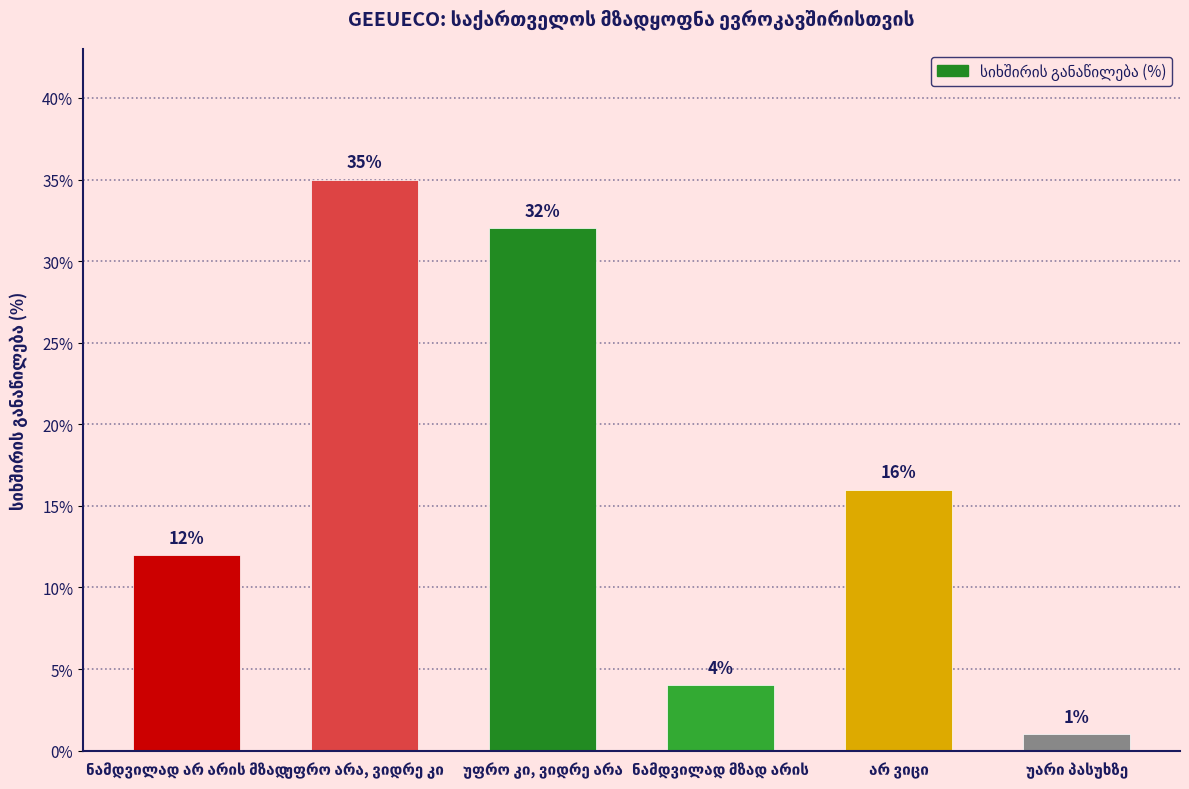

What is the greatest value displayed?

35